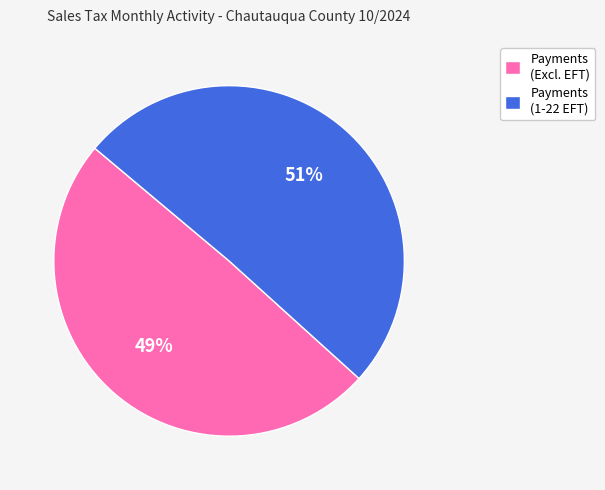

Does Payments (1-22 EFT) account for over 50% of the chart?

Yes